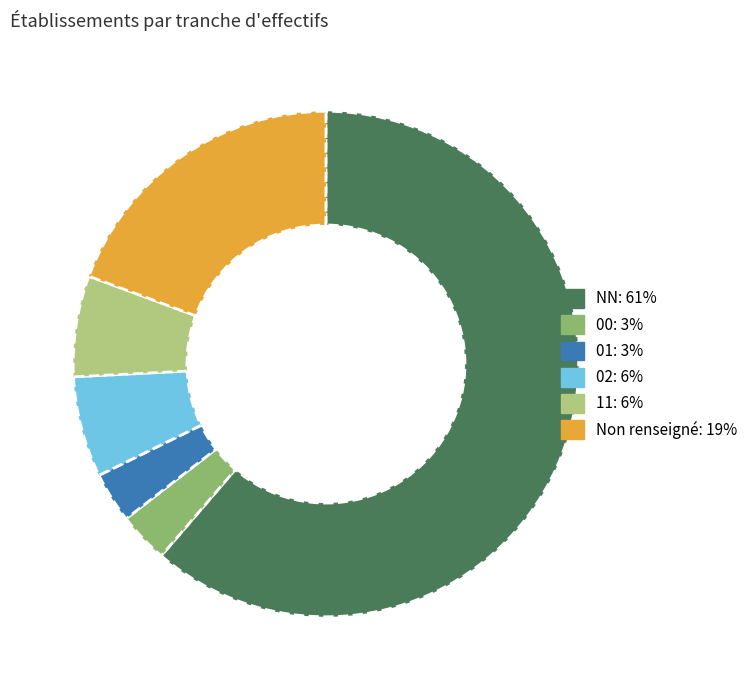

How many slices are in this pie chart?

6